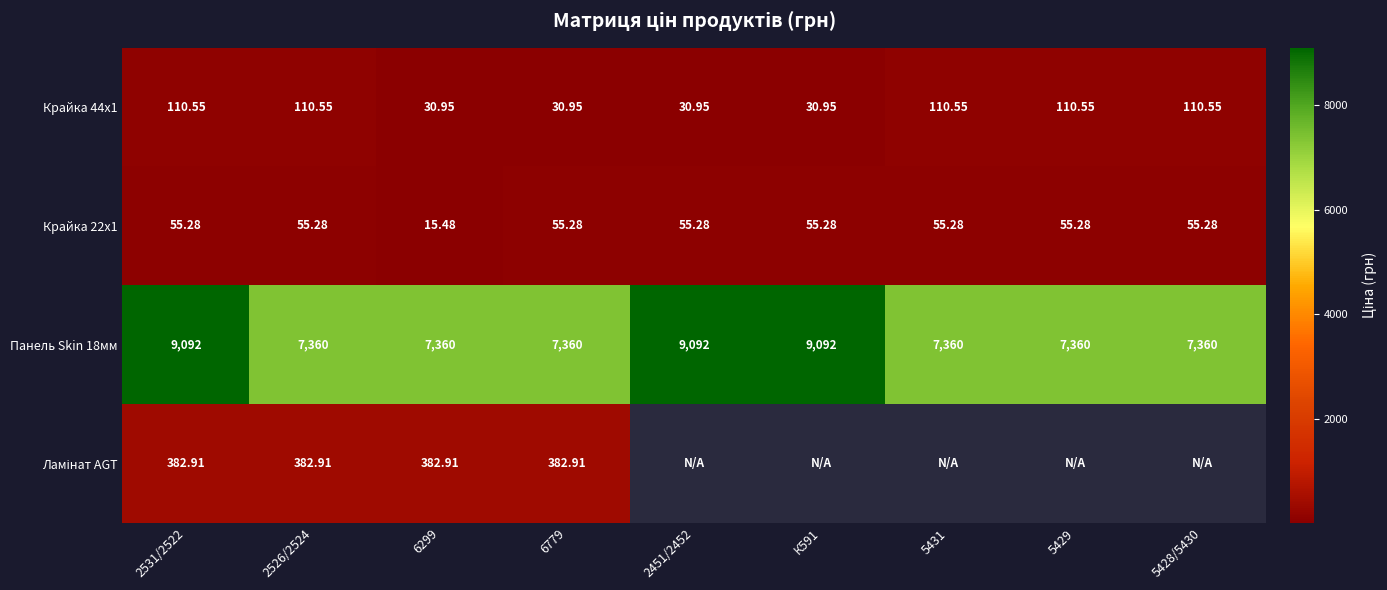

Is the value of Крайка 44x1 at 2451/2452 greater than the value of Крайка 22x1 at 5429?

No